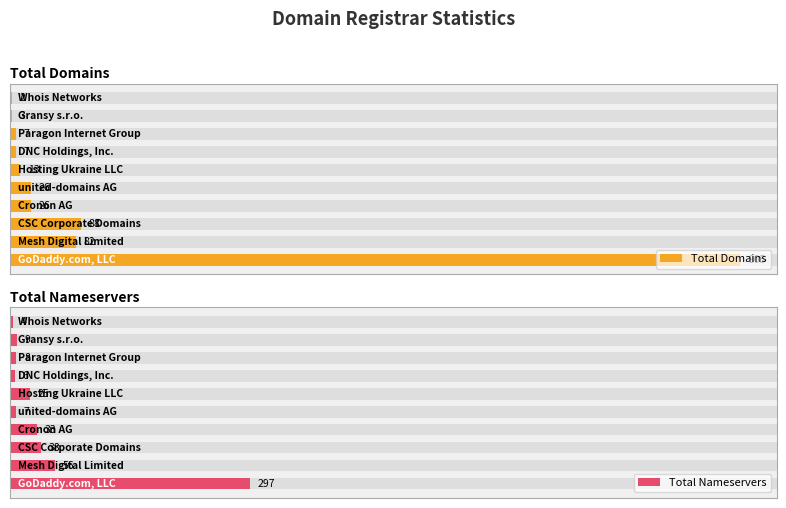

Reading left to right, transcribe all the data shown in this chart.

Total Domains: 905	82	88	26	26	13	7	7	3	2
Total Nameservers: 297	56	38	33	7	25	6	8	9	4